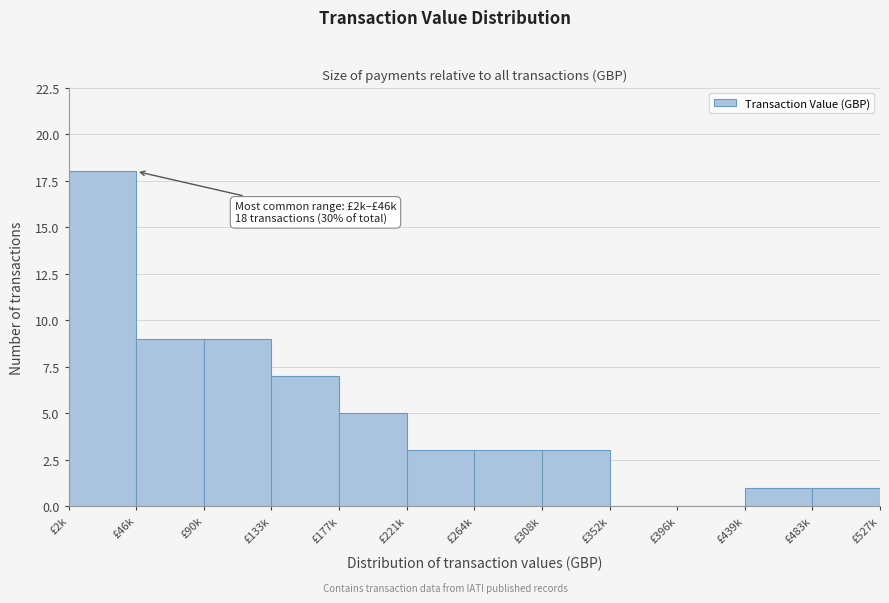

Reading right to left, what are all the values shown in this chart?

£483k=1	£439k=1	£396k=0	£352k=0	£308k=3	£264k=3	£221k=3	£177k=5	£133k=7	£90k=9	£46k=9	£2k=18